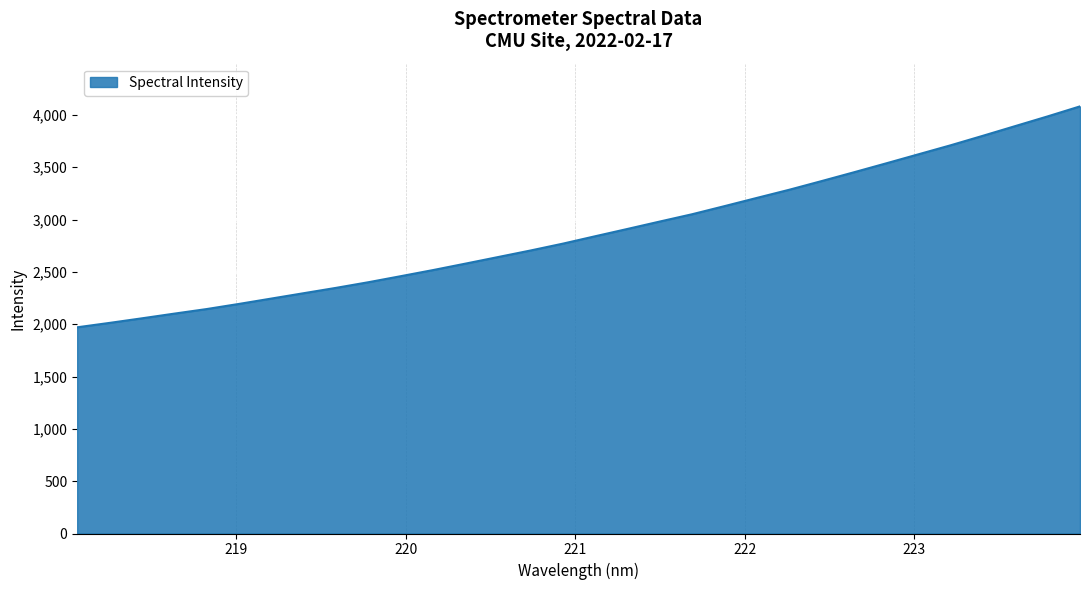

What is the difference between the maximum and minimum values?

2111.0